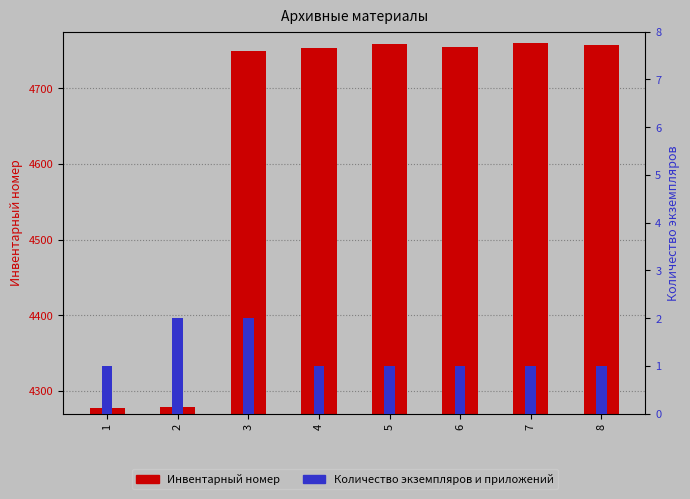

Reading left to right, list all the values displayed in this chart.

Инвентарный номер: 1=4278	2=4279	3=4750	4=4753	5=4759	6=4755	7=4760	8=4758
Количество экземпляров: 1=1	2=2	3=2	4=1	5=1	6=1	7=1	8=1